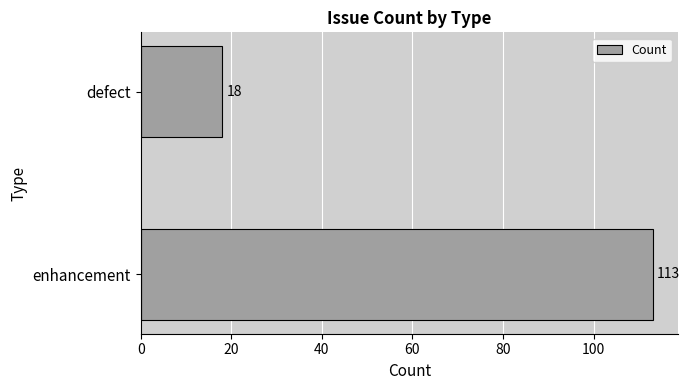

The chart shows a value of 18 at defect. True or false?

True